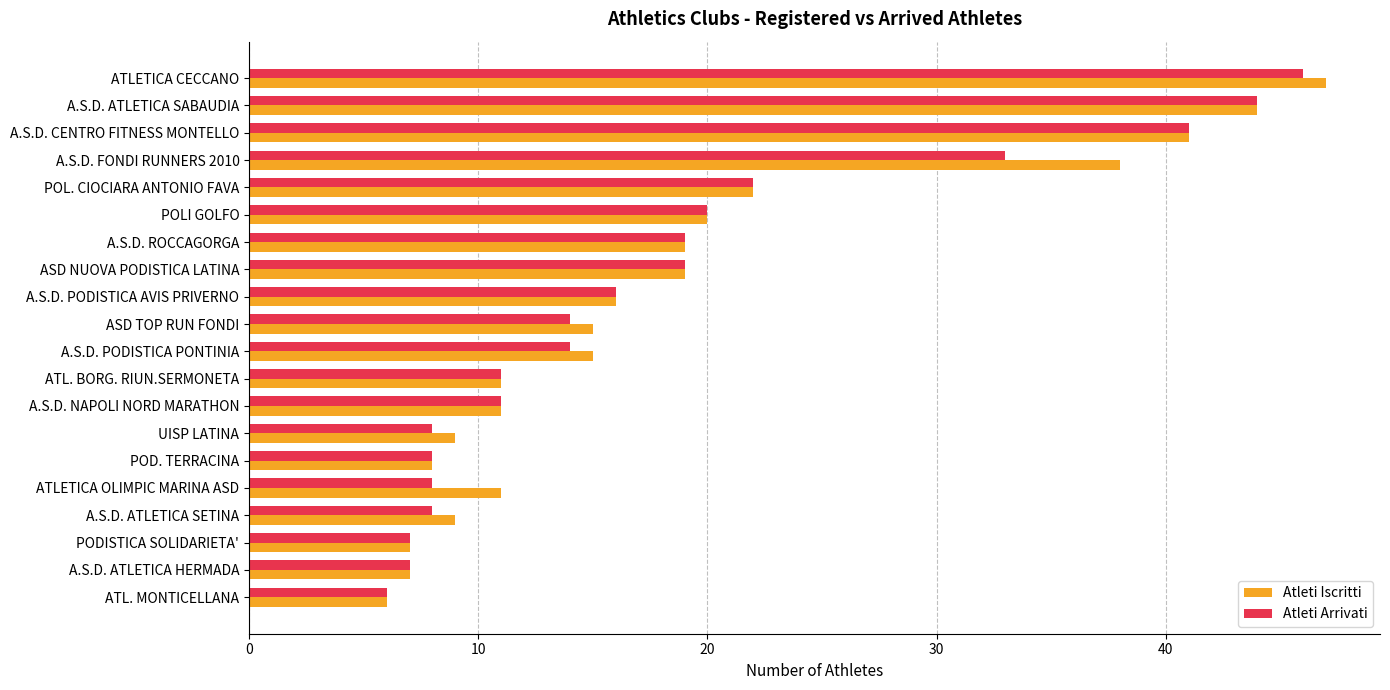

At which category does the chart reach its peak across all series?

ATLETICA CECCANO